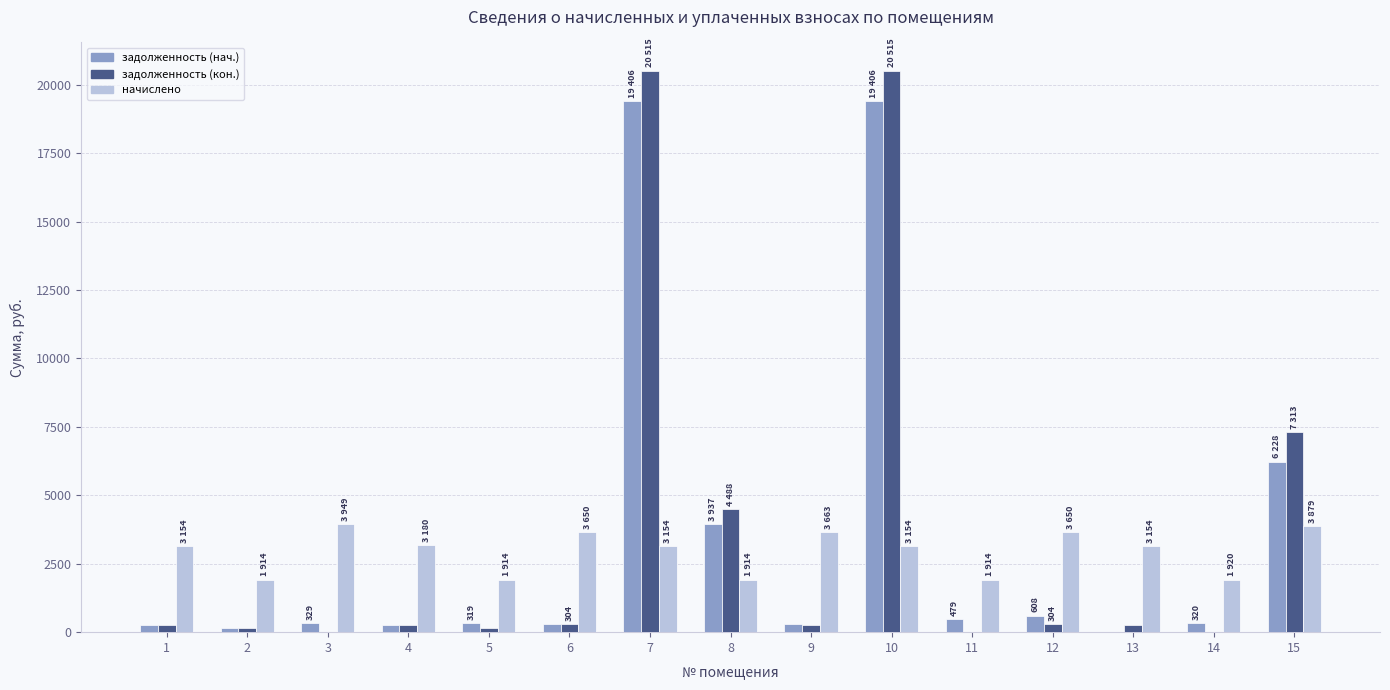

What is the highest value of the задолженность (нач.) series?

19406.6